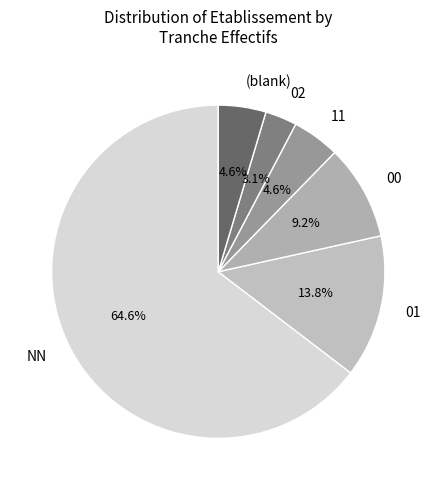

Count the number of slices in the pie.

6